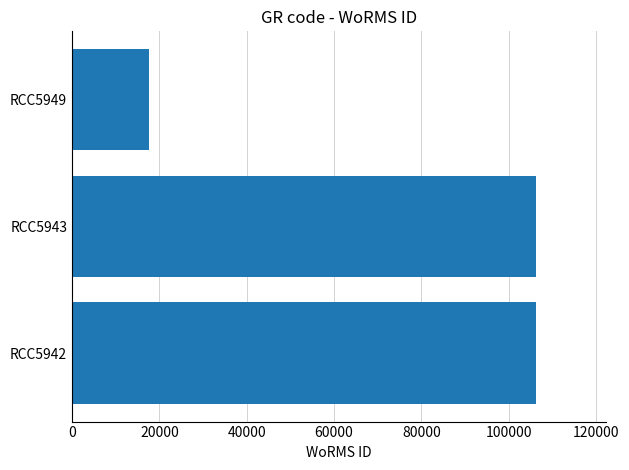

Between RCC5949 and RCC5943, which is larger?

RCC5943